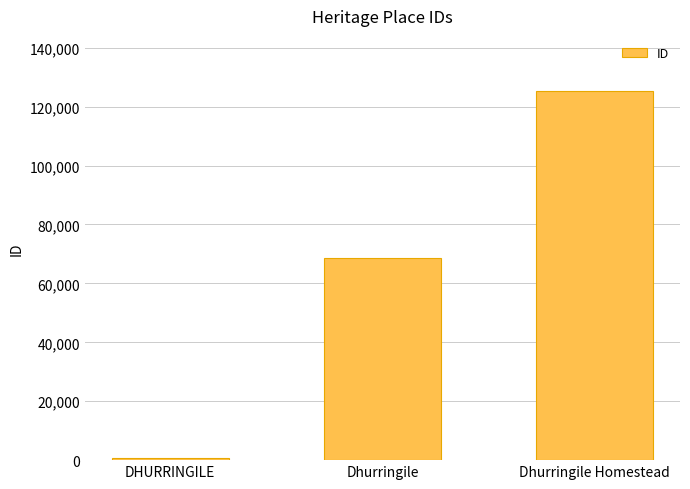

Where is the data nearest to the value 63053?

Dhurringile